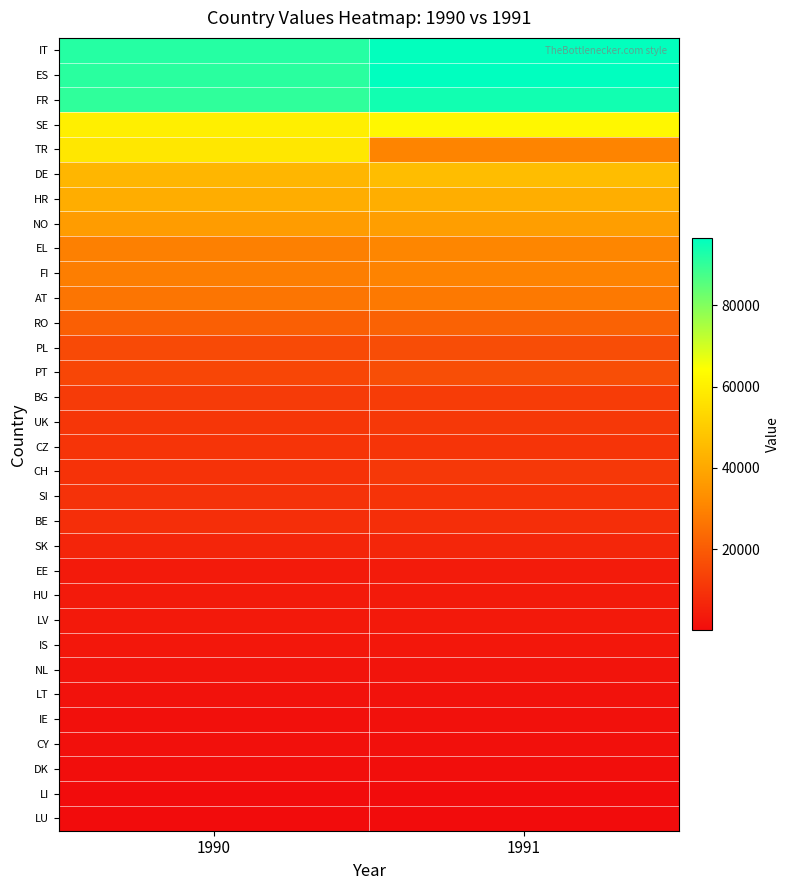

Reading left to right, list all the values displayed in this chart.

LU: 1990=46	1991=47
LI: 1990=49	1991=50
DK: 1990=560	1991=575
CY: 1990=1022	1991=1049
IE: 1990=1160	1991=1199
LT: 1990=1571	1991=1601
NL: 1990=2057	1991=2115
IS: 1990=2710	1991=2782
LV: 1990=3297	1991=3406
HU: 1990=3631	1991=3721
EE: 1990=3779	1991=3854
SK: 1990=6331	1991=6573
BE: 1990=8525	1991=8705
SI: 1990=9629	1991=9996
CH: 1990=9766	1991=11197
CZ: 1990=10073	1991=10101
UK: 1990=10613	1991=11260
BG: 1990=11758	1991=12138
PT: 1990=14741	1991=16713
PL: 1990=15634	1991=16276
RO: 1990=20824	1991=21836
AT: 1990=26452	1991=27529
FI: 1990=28699	1991=29972
EL: 1990=29348	1991=30640
NO: 1990=36678	1991=37411
HR: 1990=41653	1991=41736
DE: 1990=44066	1991=45977
TR: 1990=57765	1991=30201
SE: 1990=60010	1991=62138
FR: 1990=90372	1991=94248
ES: 1990=91171	1991=96518
IT: 1990=91786	1991=96138